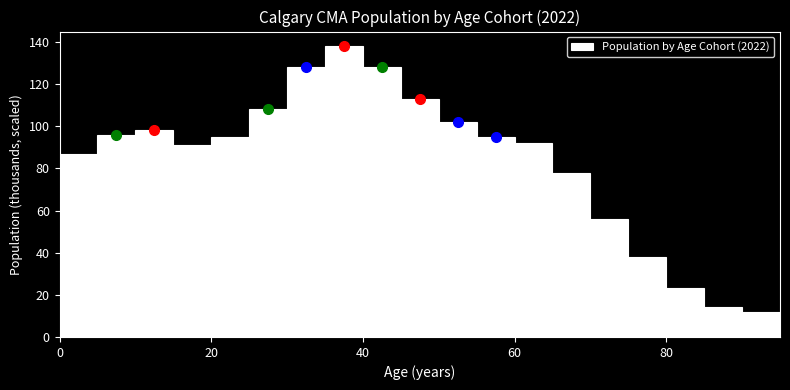

Around what value on the x-axis is the tallest bar? Give the approximate position of its centre, as read against the axis.

38